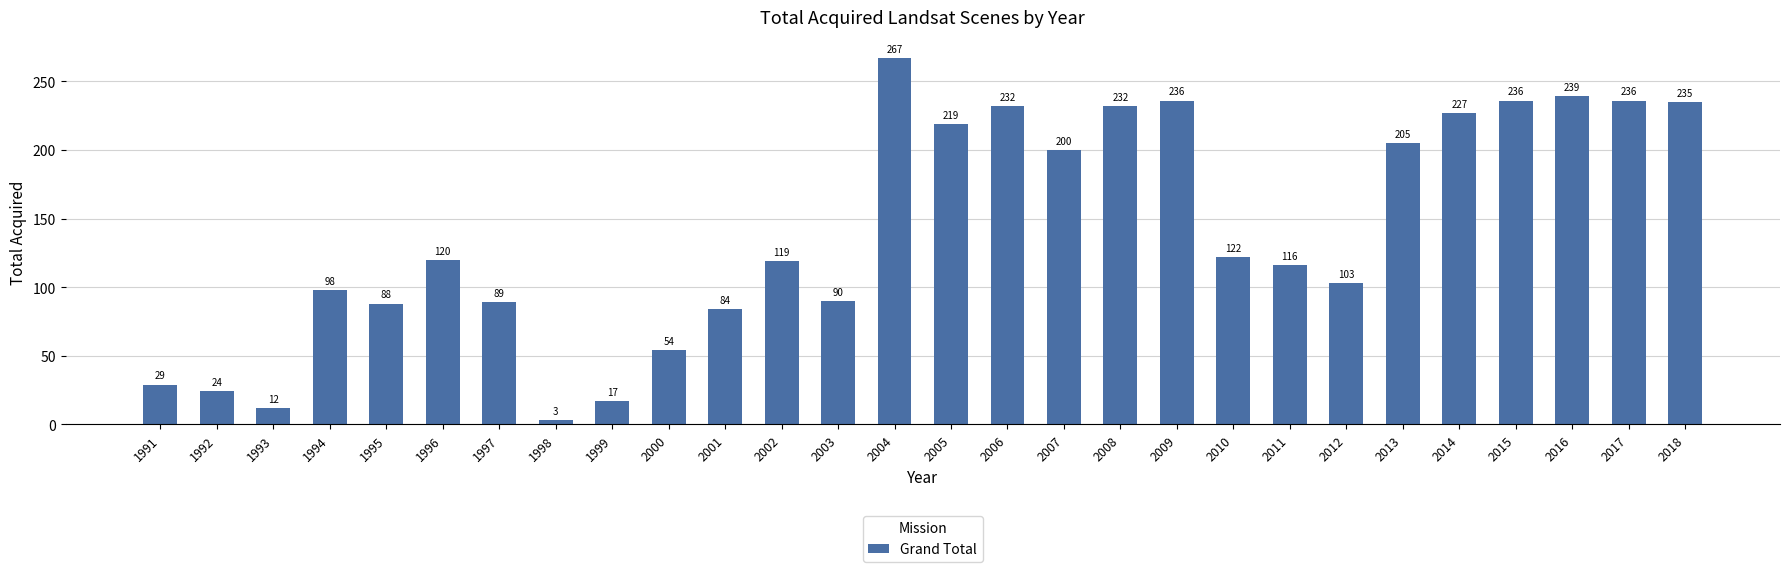

Is it true that the value at 2006 is 398?

False